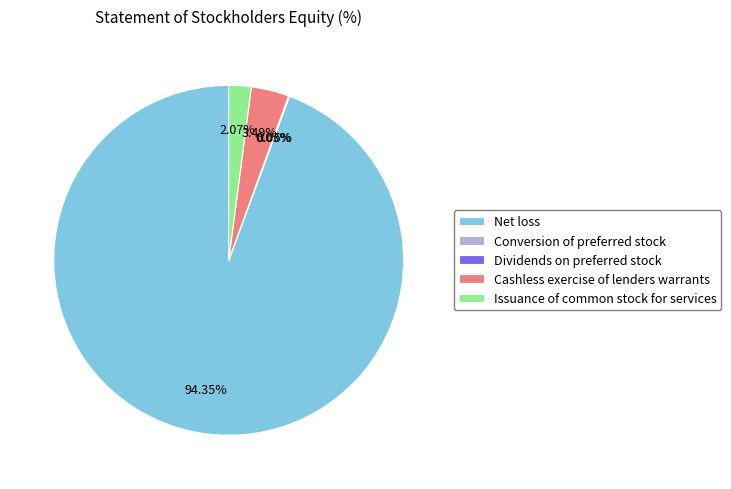

Does any single category account for the majority?

Yes